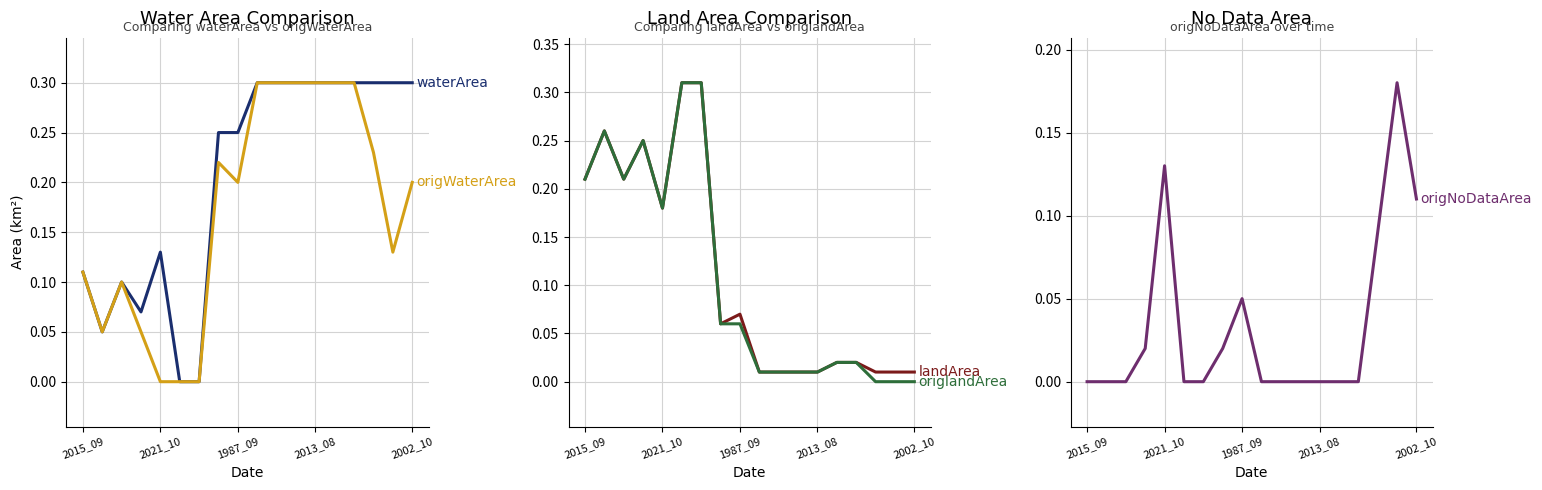

What is the difference between the maximum and minimum values in the landArea series?

0.3